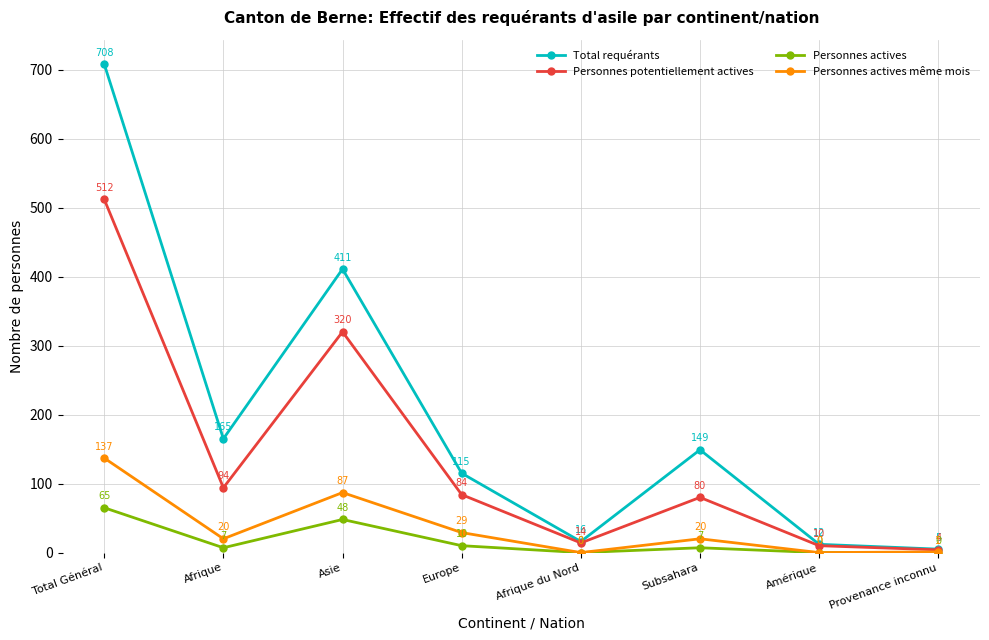

At Total Général, list the series in order from largest to smallest.

Total requérants, Personnes potentiellement actives, Personnes actives même mois, Personnes actives